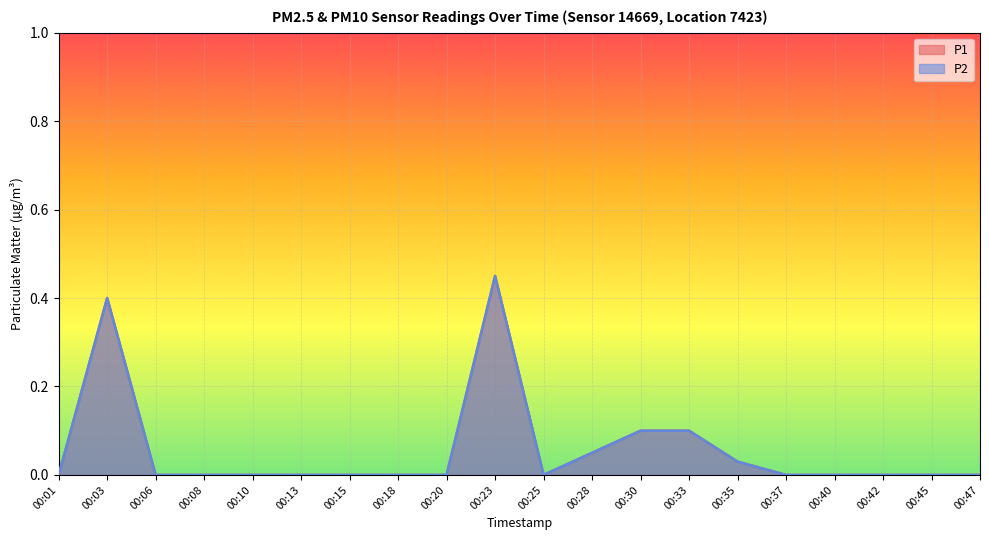

How many data points does each series have?

20